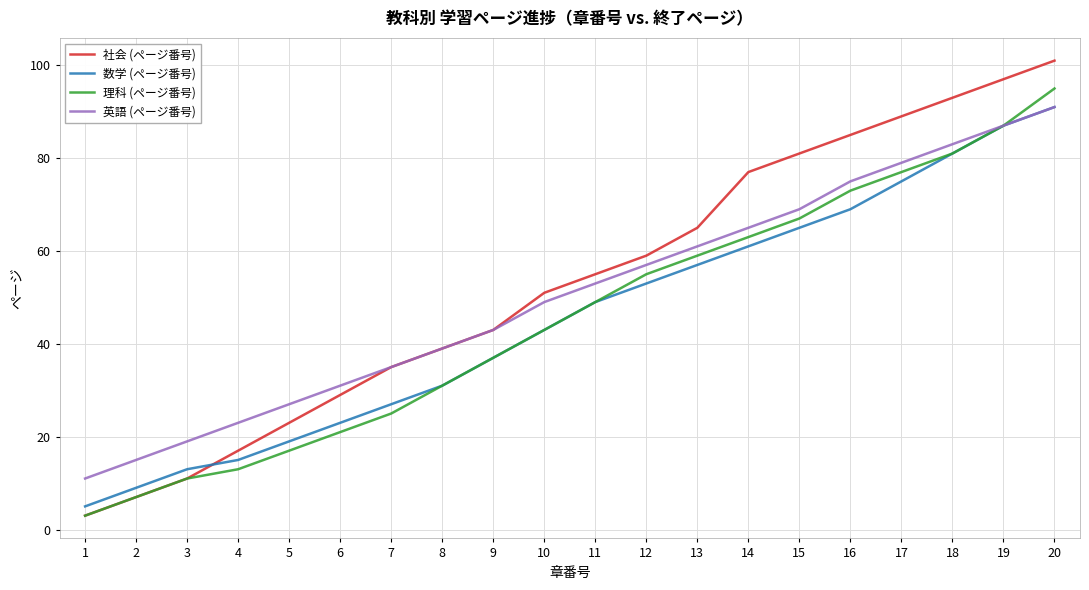

Count the number of data series in this chart.

4